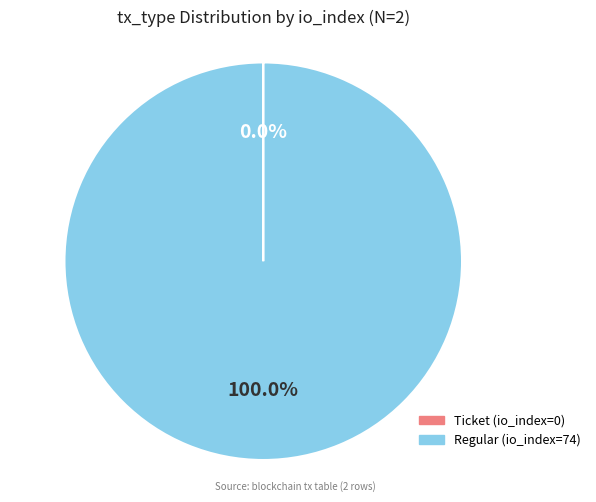

What is the largest slice in the pie chart?

Regular (io_index=74)